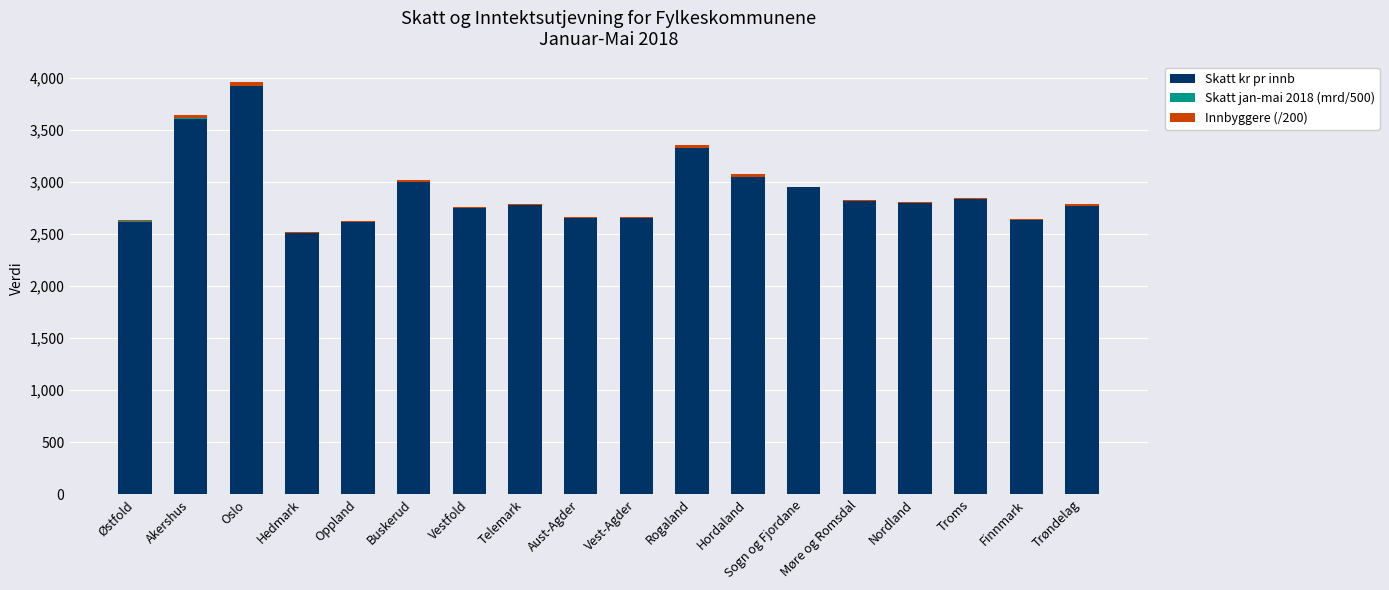

Is it true that Skatt kr pr innb equals 1329.8 at Møre og Romsdal?

False